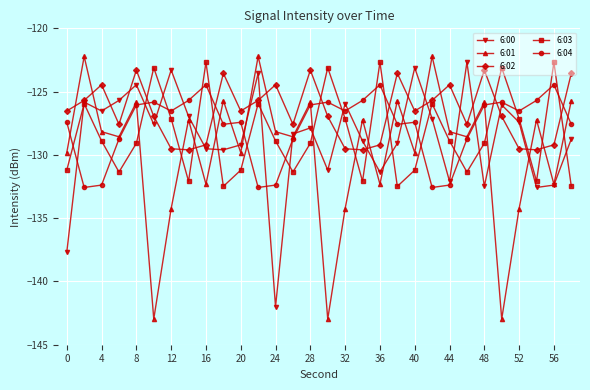

True or false: 6:03 and 6:02 intersect in this chart.

True